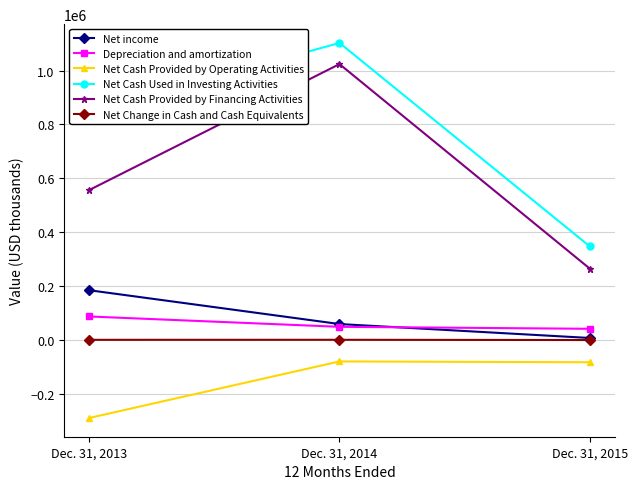

Rank the categories by Net Change in Cash and Cash Equivalents value from lowest to highest.

Dec. 31, 2015, Dec. 31, 2013, Dec. 31, 2014